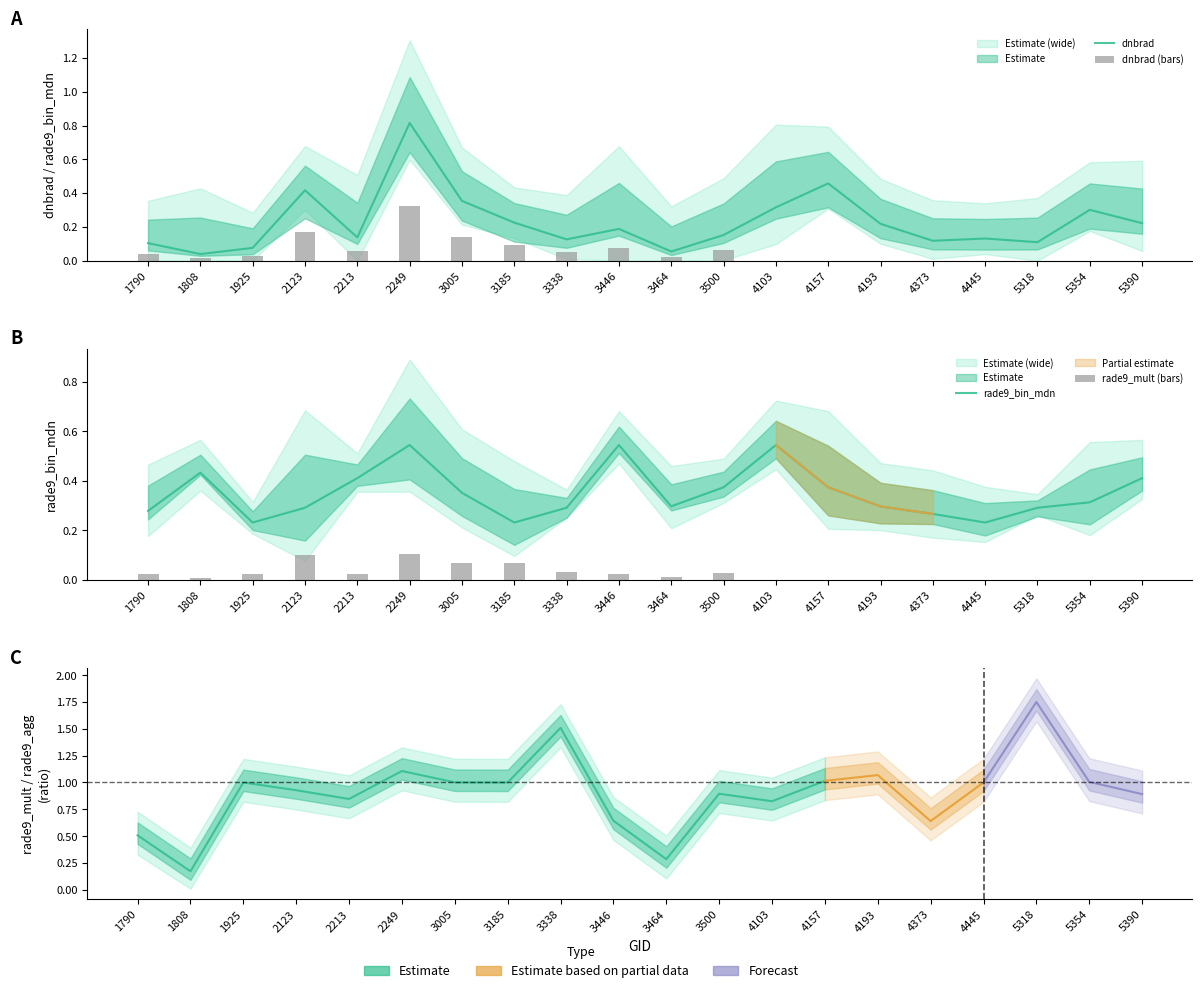

Is the value of rade9_bin_mdn at 4157 greater than the value of dnbrad at 5318?

Yes